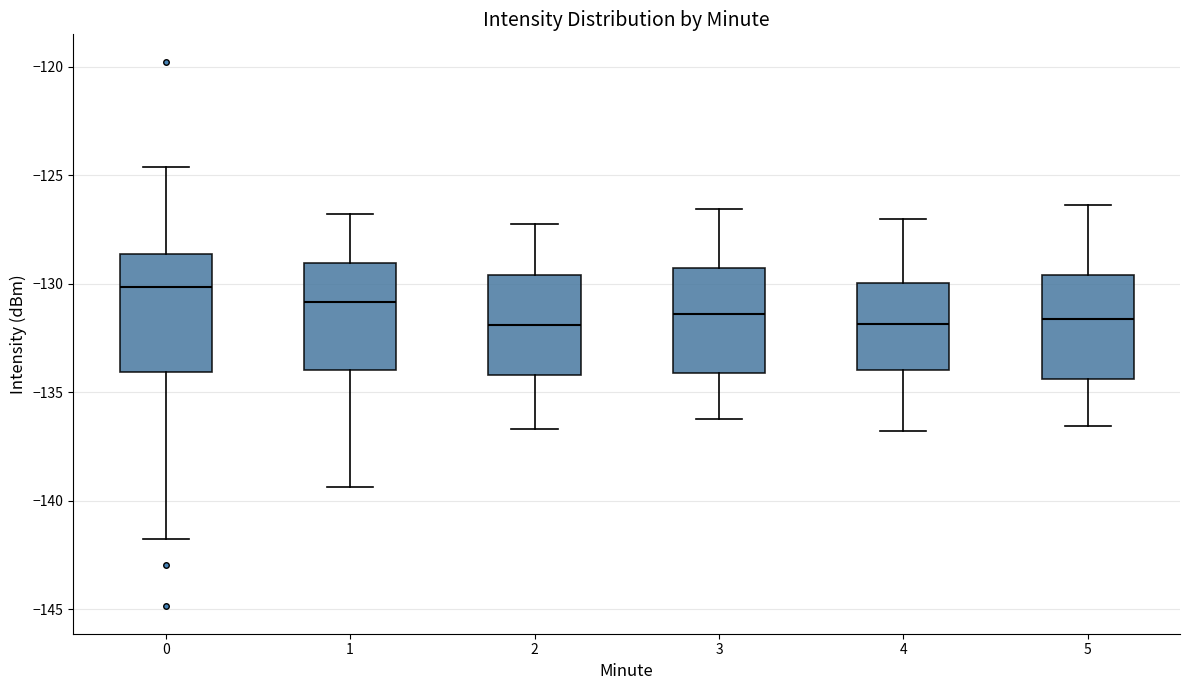

Reading left to right, transcribe this box plot: for each box, give where its median line is, the range the box spans, and where its two whiskers end, as read against the y-axis. The values are not printed on the chart, so give them approximately, as read against the axis.

0: median -130.0, box -134.0 to -128.5, whiskers -141.5 to -124.5
1: median -131.0, box -134.0 to -129.0, whiskers -139.5 to -127.0
2: median -132.0, box -134.0 to -129.5, whiskers -136.5 to -127.0
3: median -131.5, box -134.0 to -129.5, whiskers -136.0 to -126.5
4: median -132.0, box -134.0 to -130.0, whiskers -137.0 to -127.0
5: median -131.5, box -134.5 to -129.5, whiskers -136.5 to -126.5